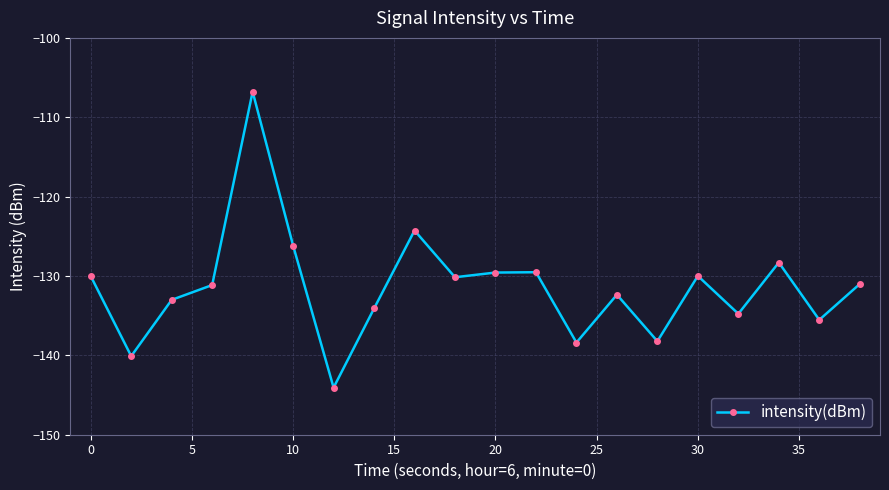

How many points are lower than both their immediate neighbors (excluding endpoints)?

7